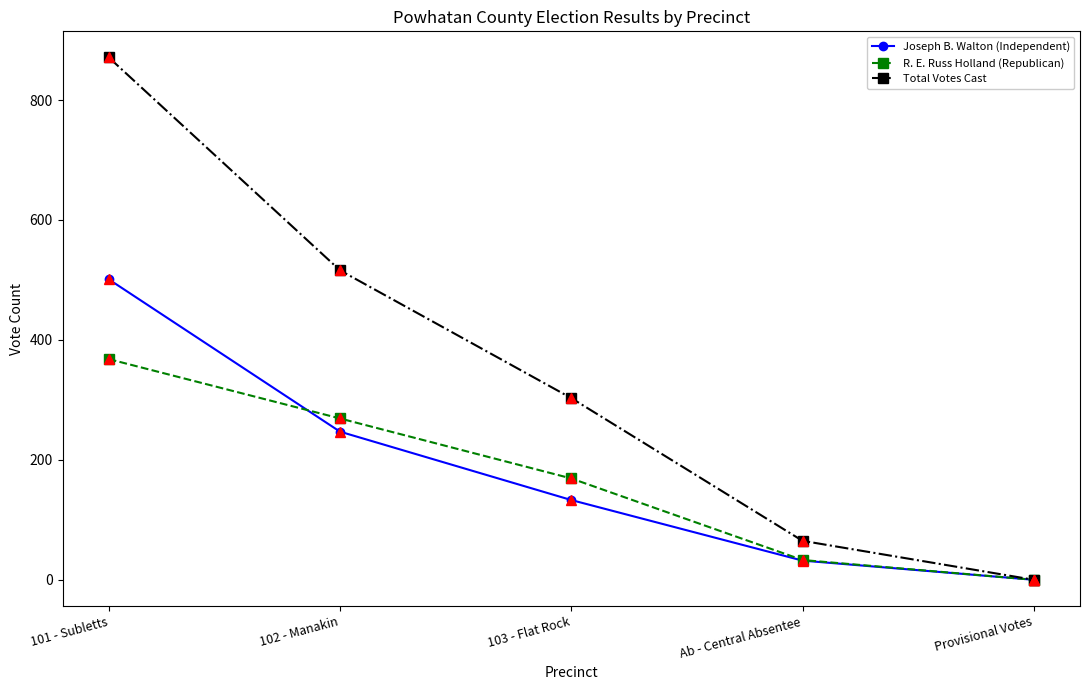

Reading left to right, what are all the values shown in this chart?

Joseph B. Walton (Independent): 101 - Subletts=501	102 - Manakin=247	103 - Flat Rock=133	Ab - Central Absentee=32	Provisional Votes=0
R. E. Russ Holland (Republican): 101 - Subletts=368	102 - Manakin=269	103 - Flat Rock=169	Ab - Central Absentee=33	Provisional Votes=0
Total Votes Cast: 101 - Subletts=871	102 - Manakin=516	103 - Flat Rock=303	Ab - Central Absentee=65	Provisional Votes=0